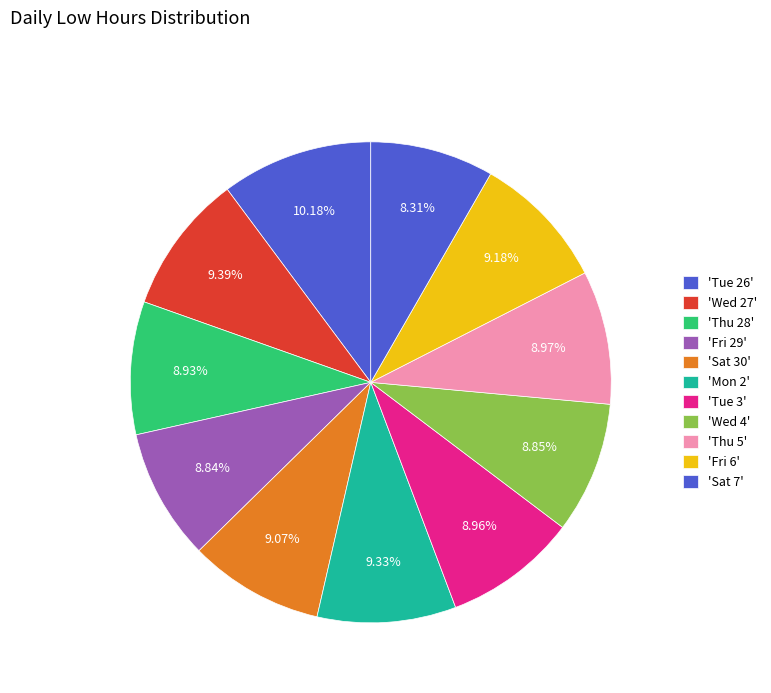

Is there any slice that represents more than half of the pie?

No